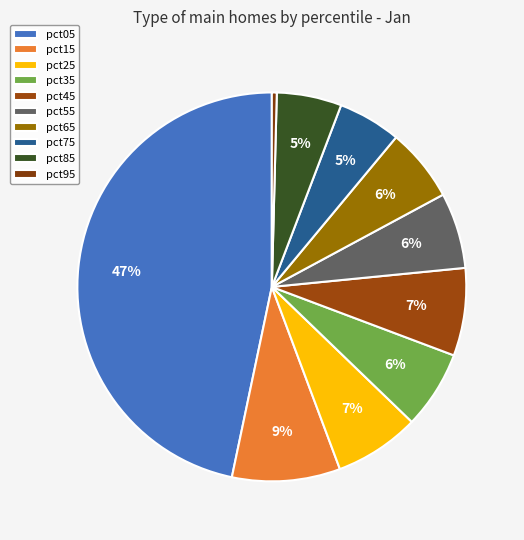

Is it true that pct15 is 9% of the pie?

True